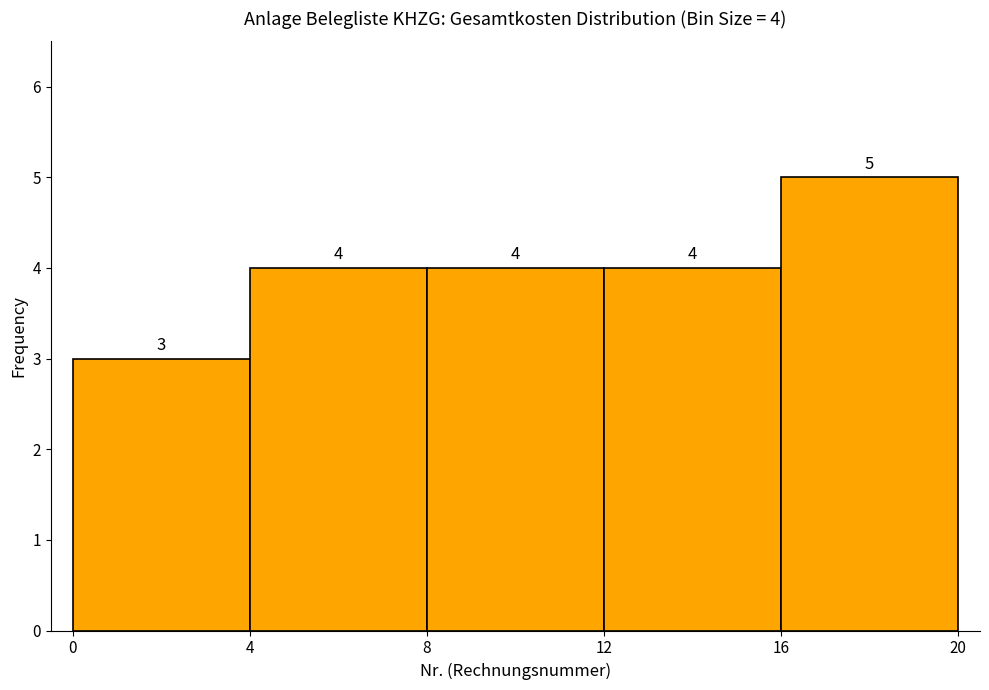

Which range on the x-axis has the tallest bar?

16 to 20